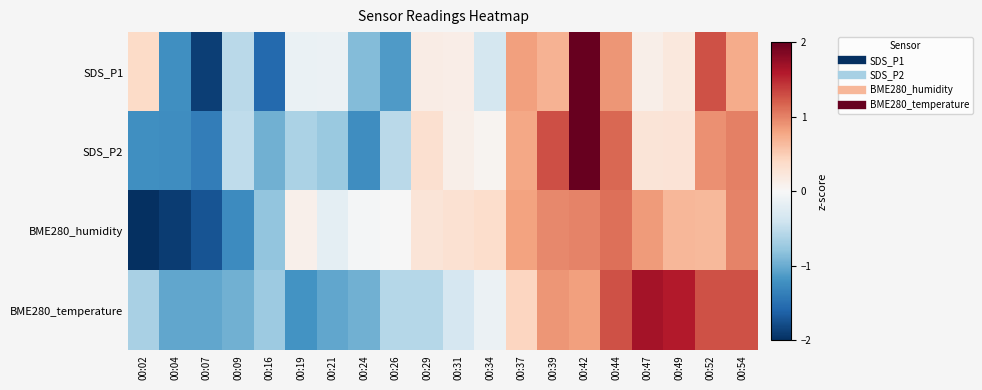

Reading left to right, list all the values displayed in this chart.

SDS_P1: 00:02=0.4	00:04=-1.2	00:07=-1.9	00:09=-0.5	00:16=-1.6	00:19=-0.1	00:21=-0.1	00:24=-0.9	00:26=-1.1	00:29=0.2	00:31=0.1	00:34=-0.4	00:37=0.8	00:39=0.7	00:42=2.4	00:44=0.9	00:47=0.1	00:49=0.2	00:52=1.3	00:54=0.7
SDS_P2: 00:02=-1.2	00:04=-1.2	00:07=-1.4	00:09=-0.5	00:16=-1.0	00:19=-0.6	00:21=-0.7	00:24=-1.2	00:26=-0.5	00:29=0.3	00:31=0.1	00:34=0.1	00:37=0.8	00:39=1.3	00:42=2.3	00:44=1.2	00:47=0.3	00:49=0.3	00:52=0.9	00:54=1.0
BME280_humidity: 00:02=-2.1	00:04=-1.9	00:07=-1.7	00:09=-1.3	00:16=-0.8	00:19=0.1	00:21=-0.2	00:24=-0.0	00:26=-0.0	00:29=0.3	00:31=0.3	00:34=0.3	00:37=0.8	00:39=1.0	00:42=1.0	00:44=1.1	00:47=0.8	00:49=0.7	00:52=0.7	00:54=1.0
BME280_temperature: 00:02=-0.7	00:04=-1.0	00:07=-1.0	00:09=-1.0	00:16=-0.7	00:19=-1.2	00:21=-1.0	00:24=-1.0	00:26=-0.6	00:29=-0.6	00:31=-0.3	00:34=-0.1	00:37=0.4	00:39=0.9	00:42=0.8	00:44=1.3	00:47=1.7	00:49=1.6	00:52=1.3	00:54=1.3